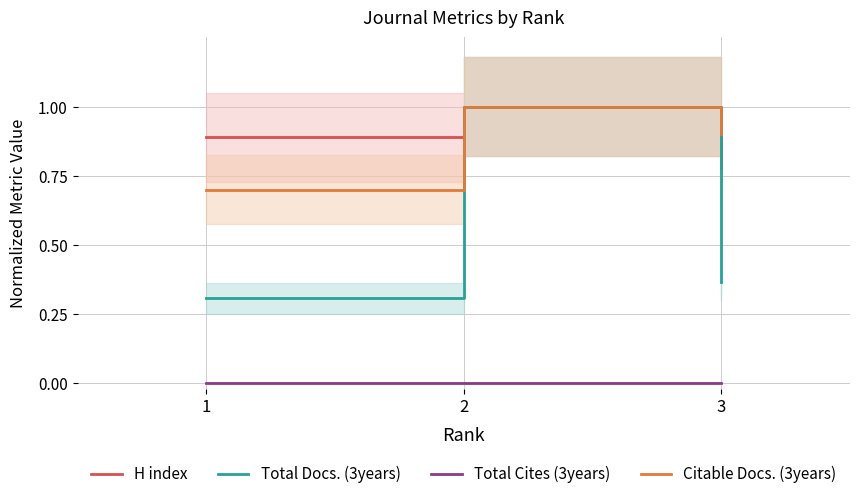

Between 1 and 3, which series saw the biggest shift?

Citable Docs. (3years)